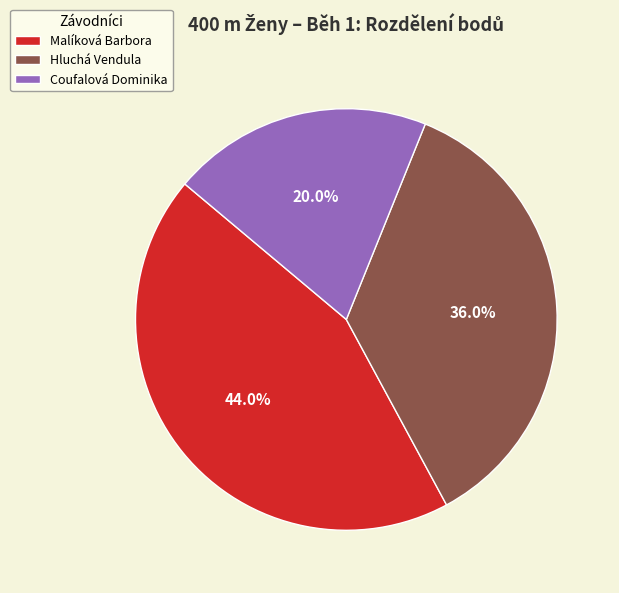

What percentage do Hluchá Vendula and Malíková Barbora together represent?

80.0%